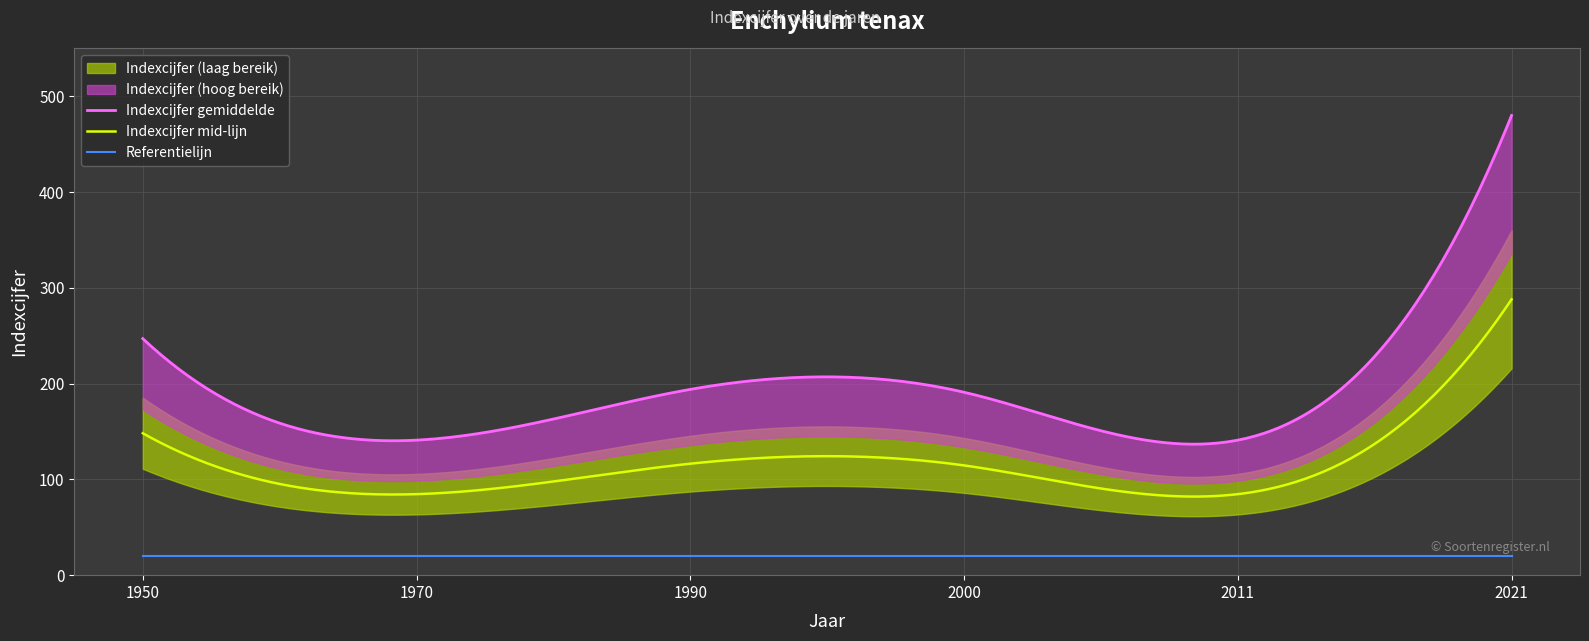

How many data points does each series have?

6